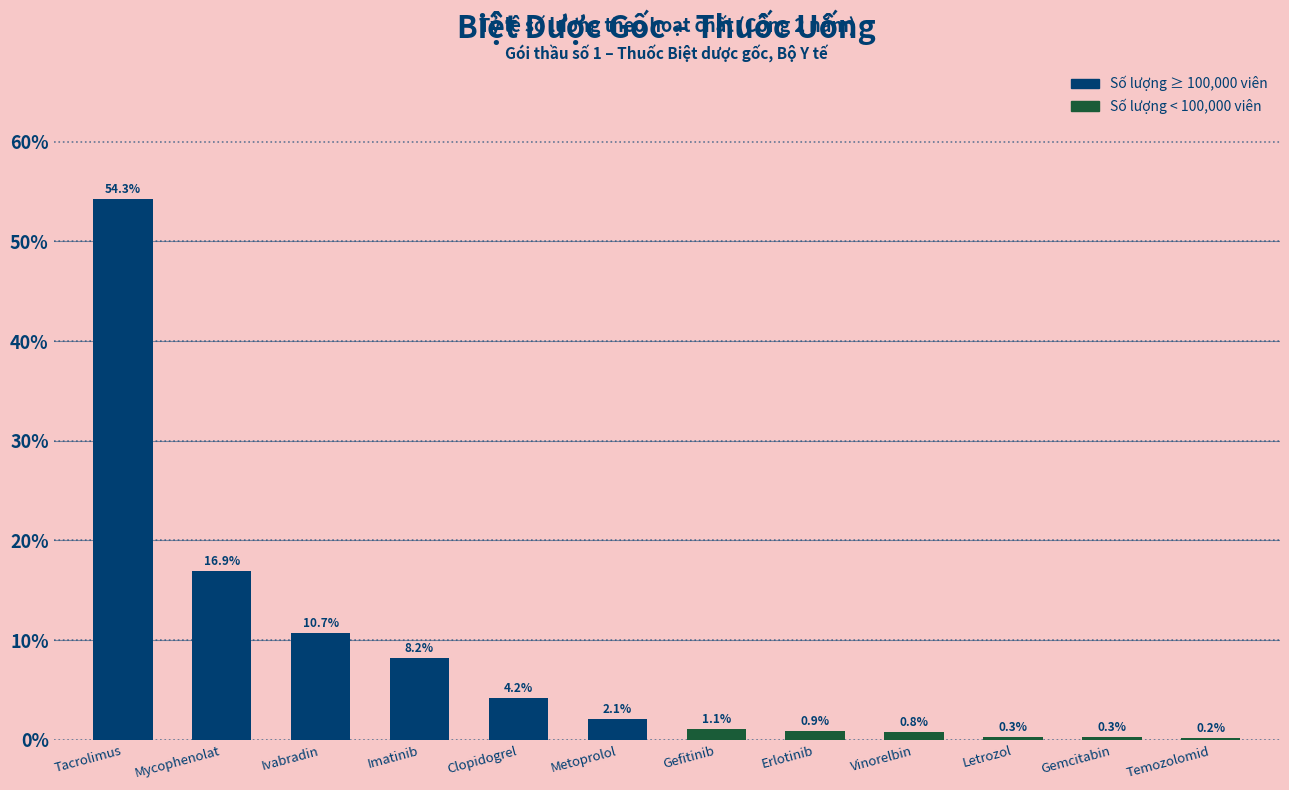

What is the sum of all values?

100.0